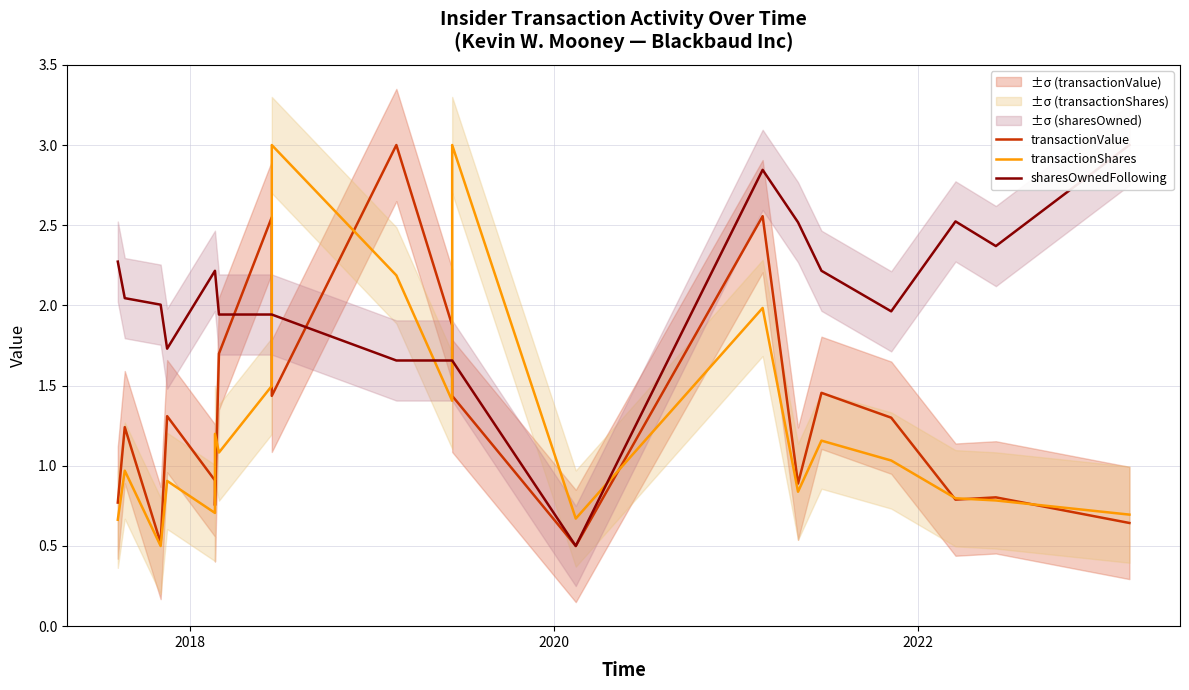

How many interior local valleys does the transactionValue series have?

6